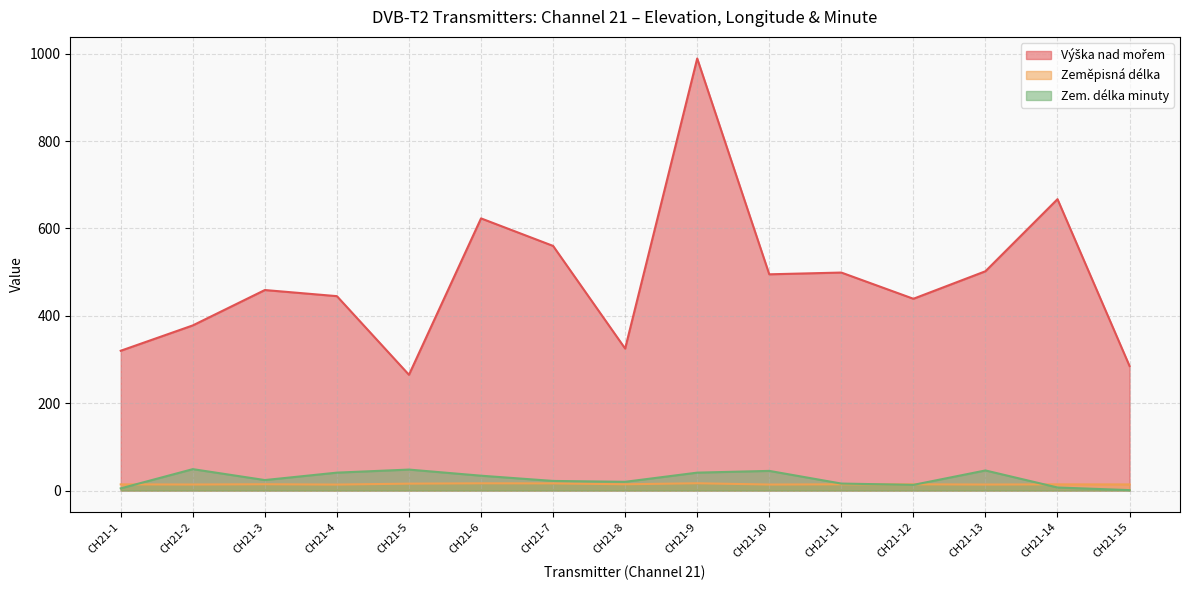

How many lines are shown in the chart?

3